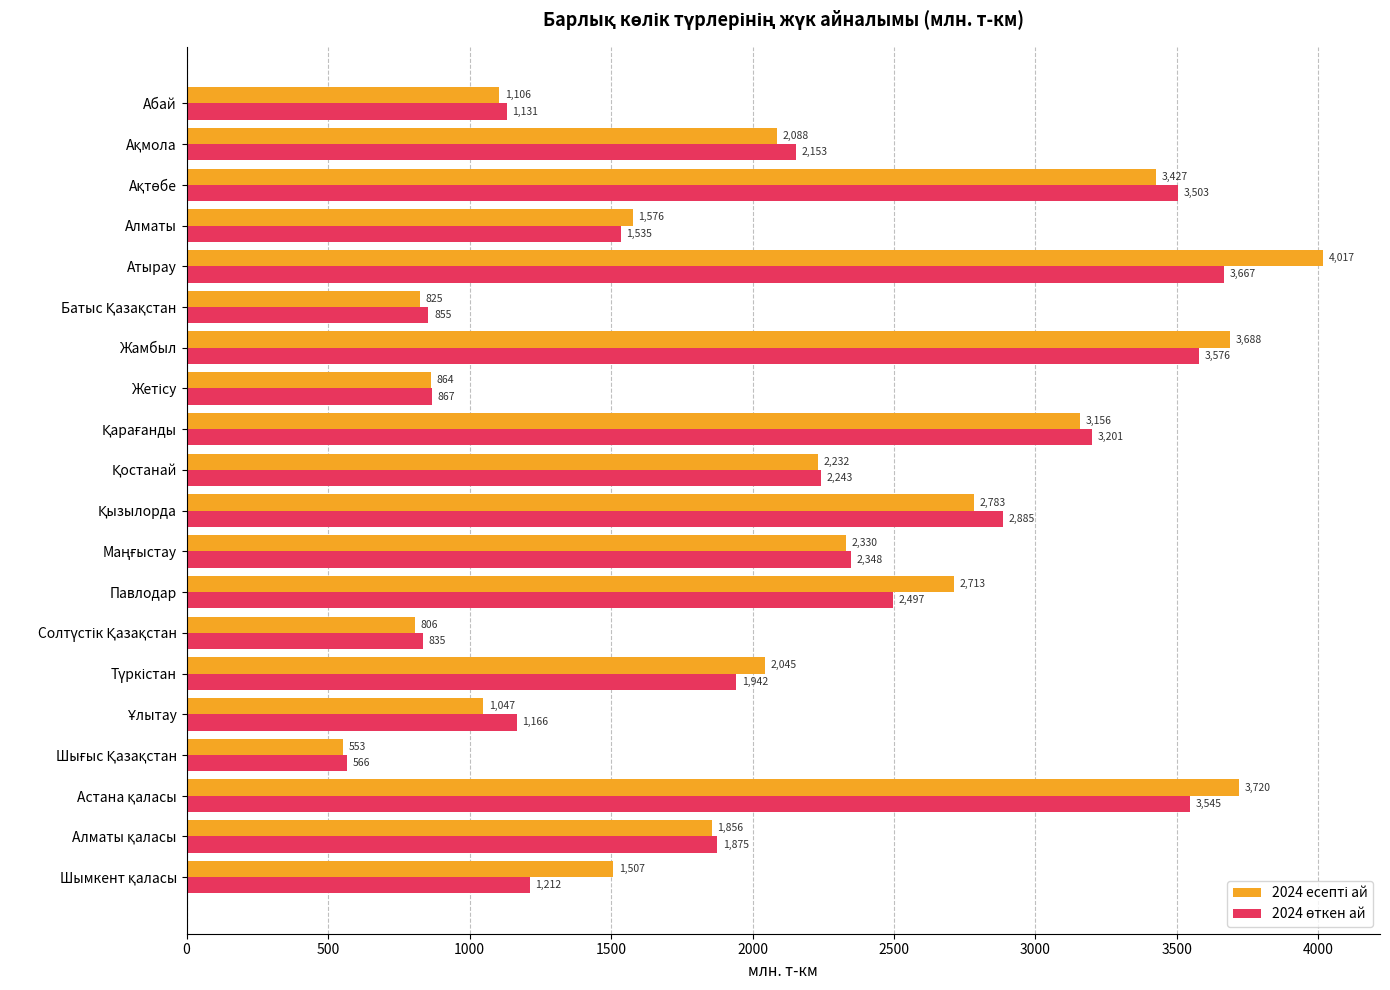

Count the number of categories in the chart.

20